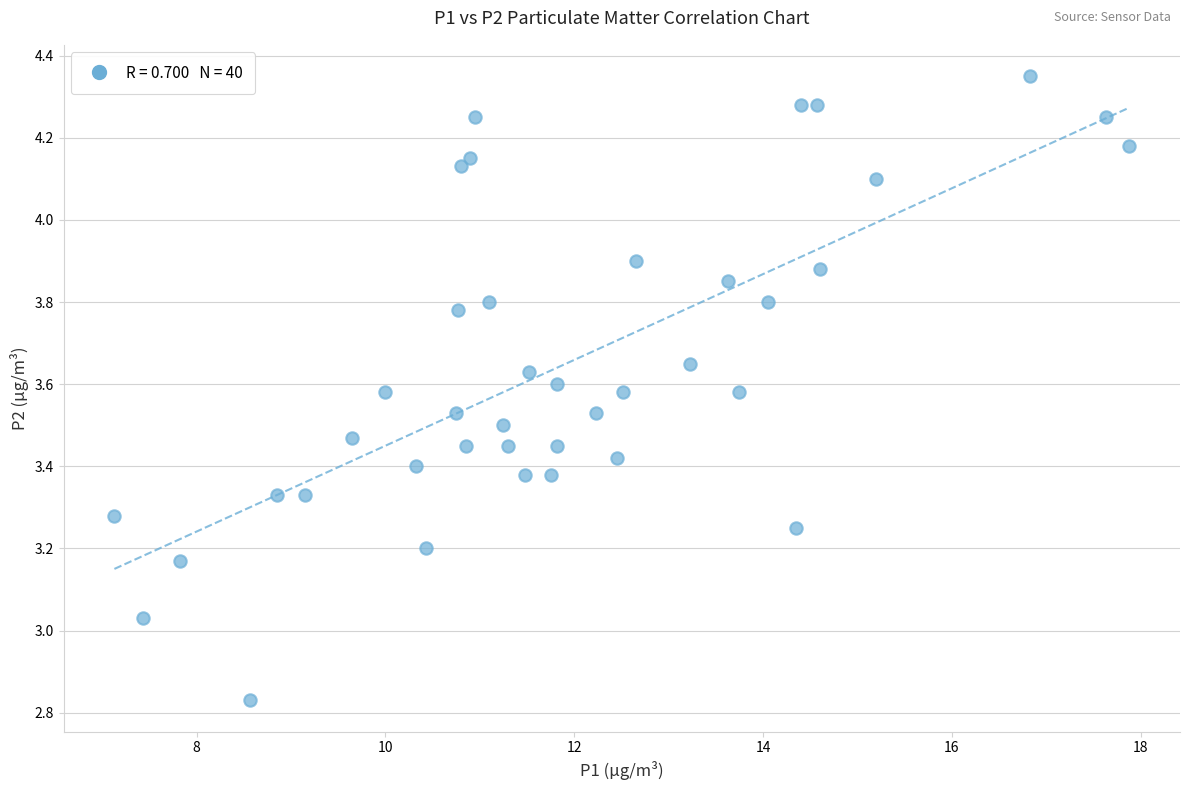

What is the range of Y values (max minus min)?

1.5